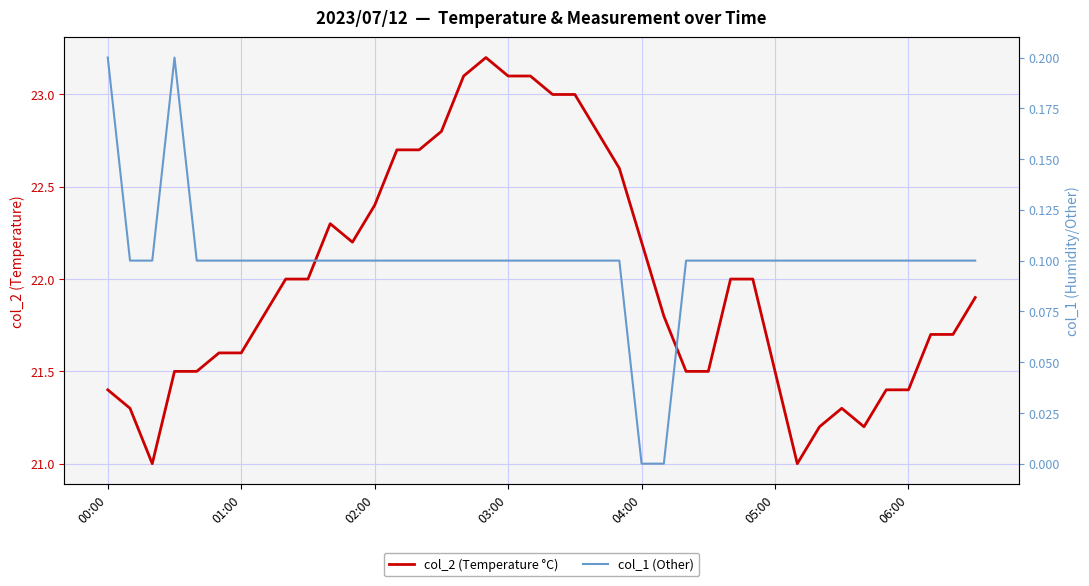

True or false: col_2 (Temperature °C) and col_1 (Other) intersect in this chart.

False